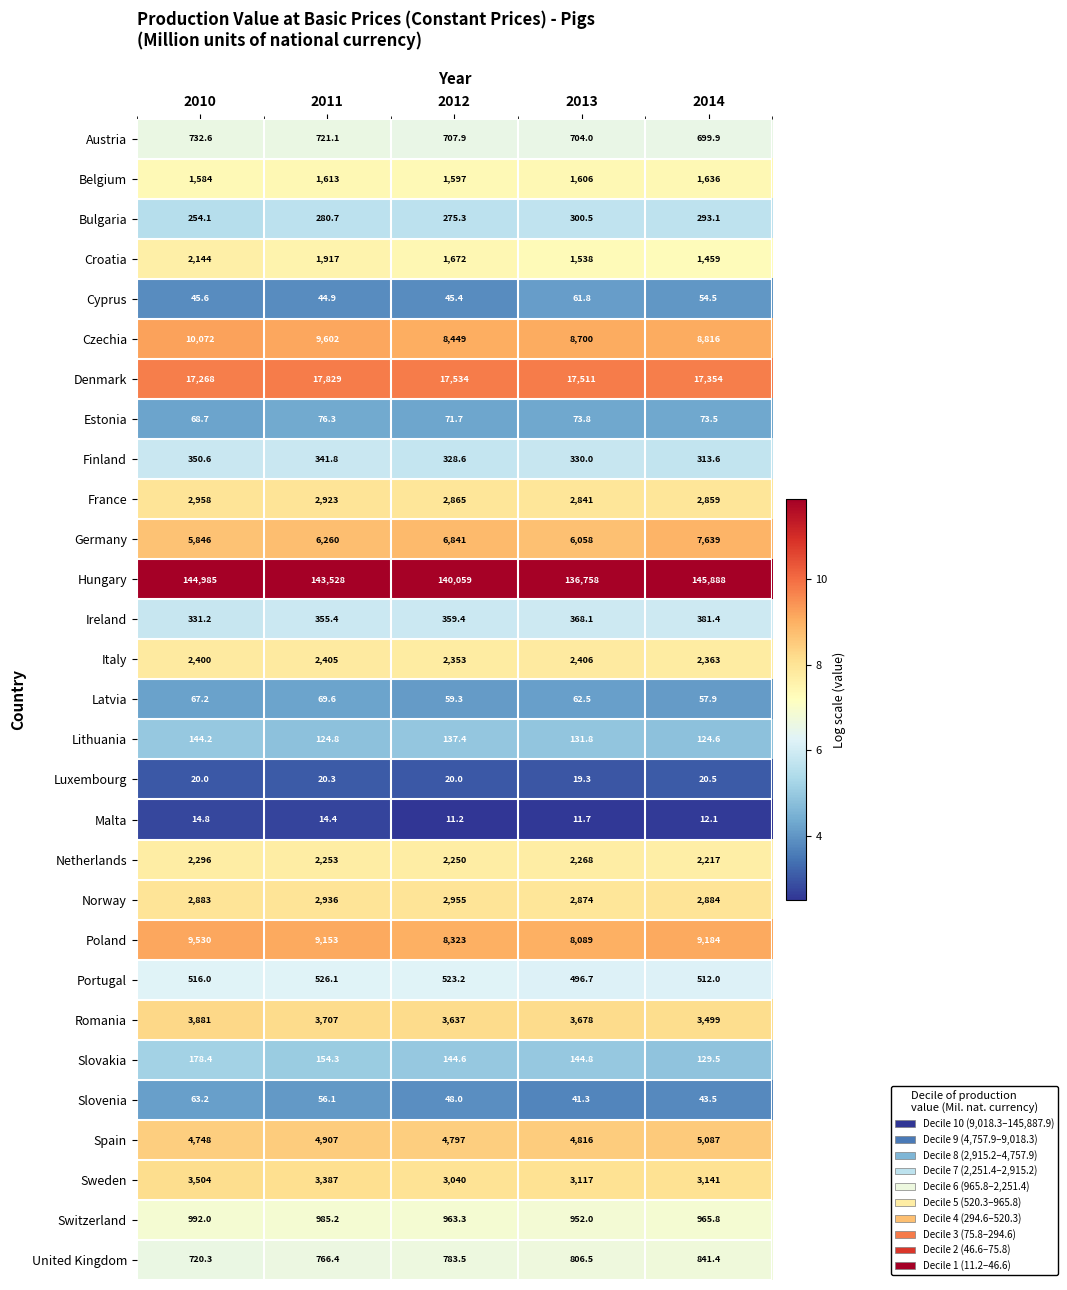

What is the sum of the Norway values at 2010 and 2013?

5757.0